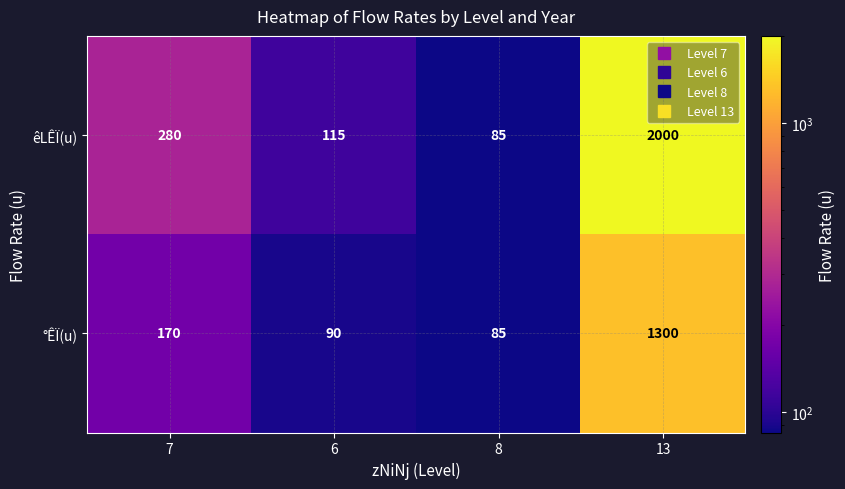

What value does the êLÊÏ(u) series have at 7?

280